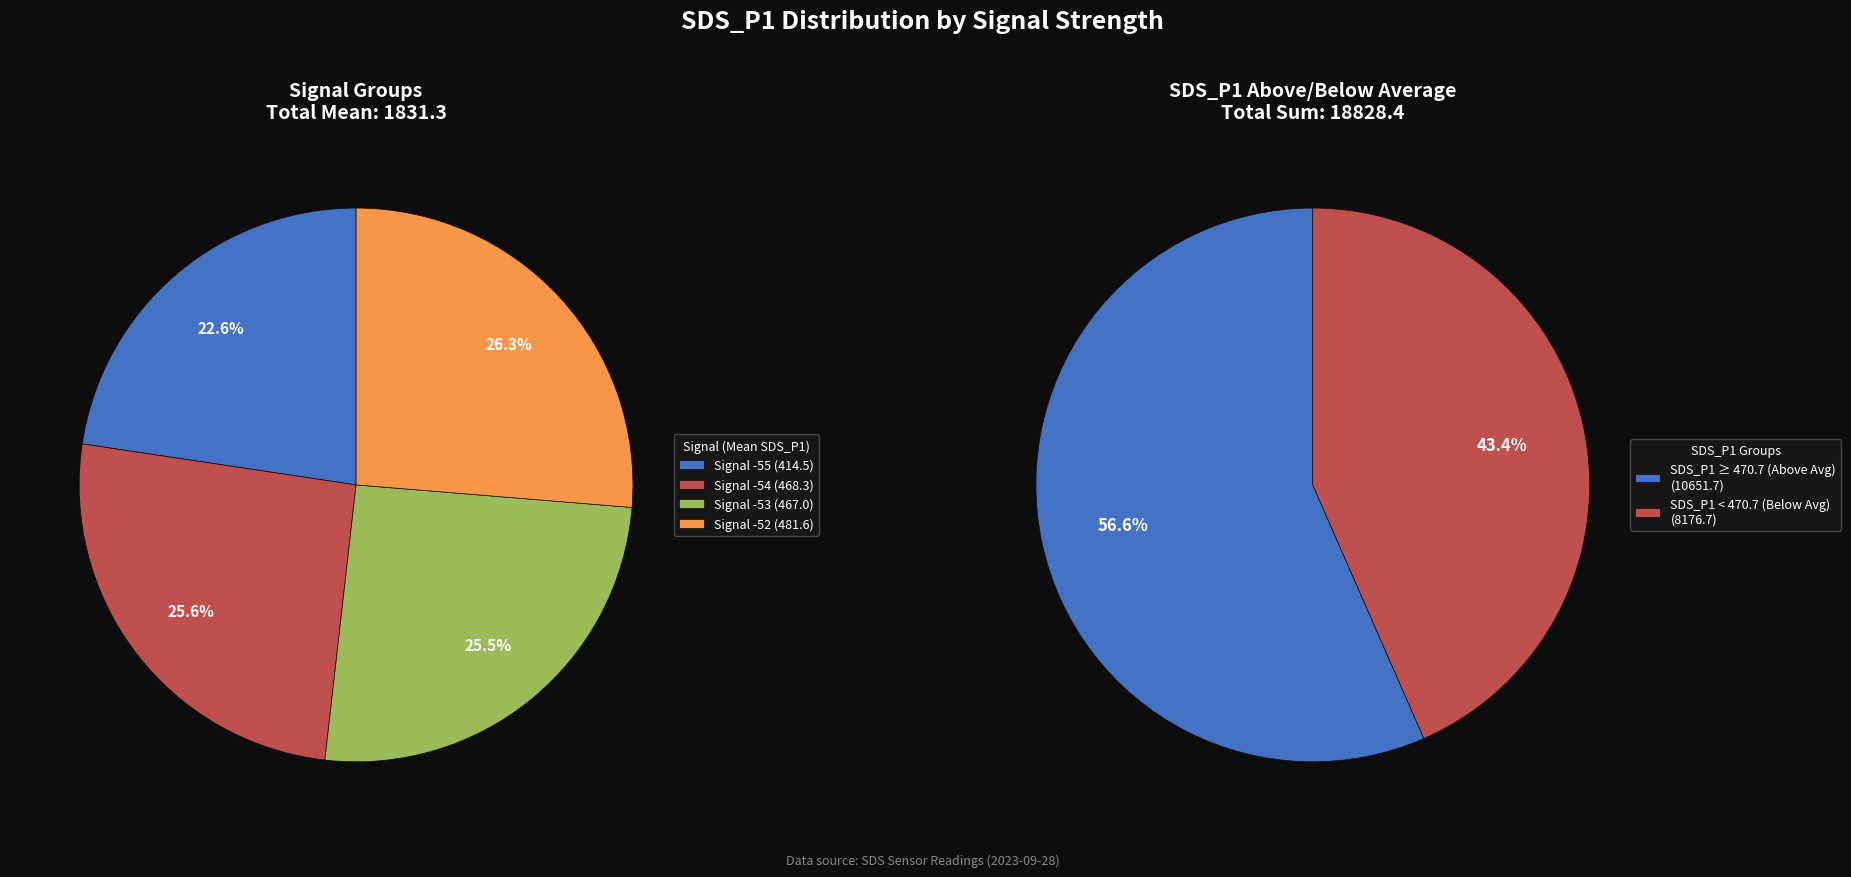

Does 27 represent more than half of the total?

No